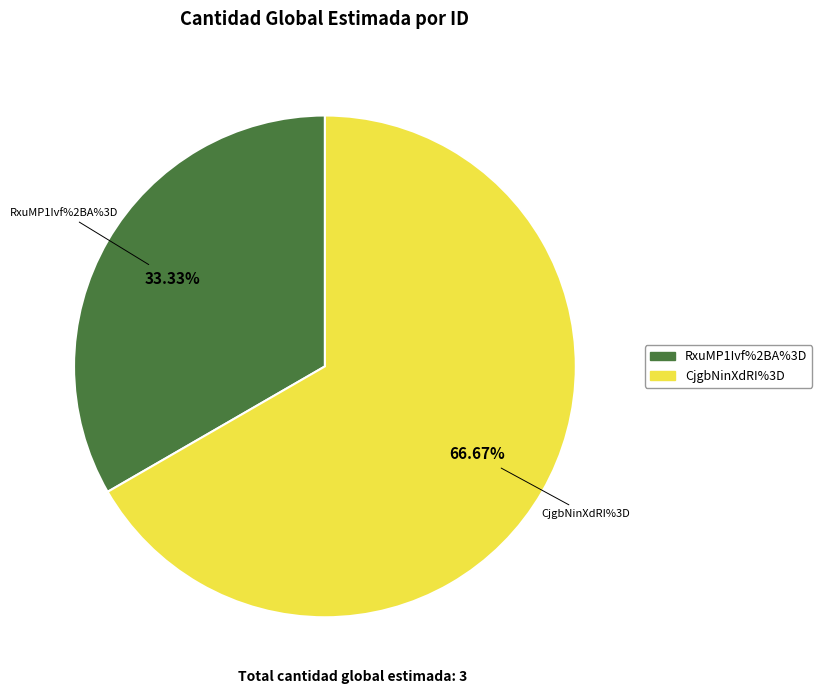

What is the largest slice in the pie chart?

CjgbNinXdRI%3D